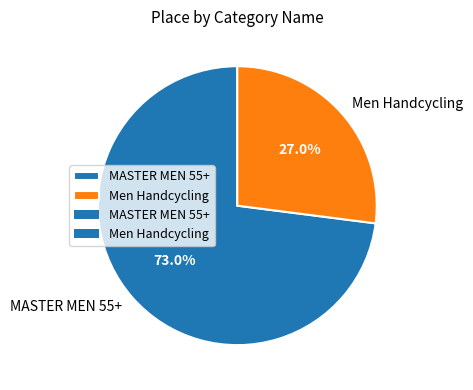

Which slice is the smallest?

Men Handcycling